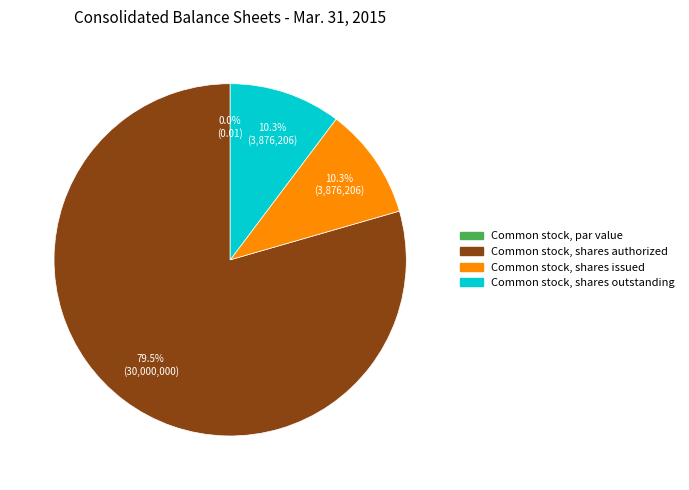

How much of the chart is everything except Common stock, shares outstanding?

89.7%